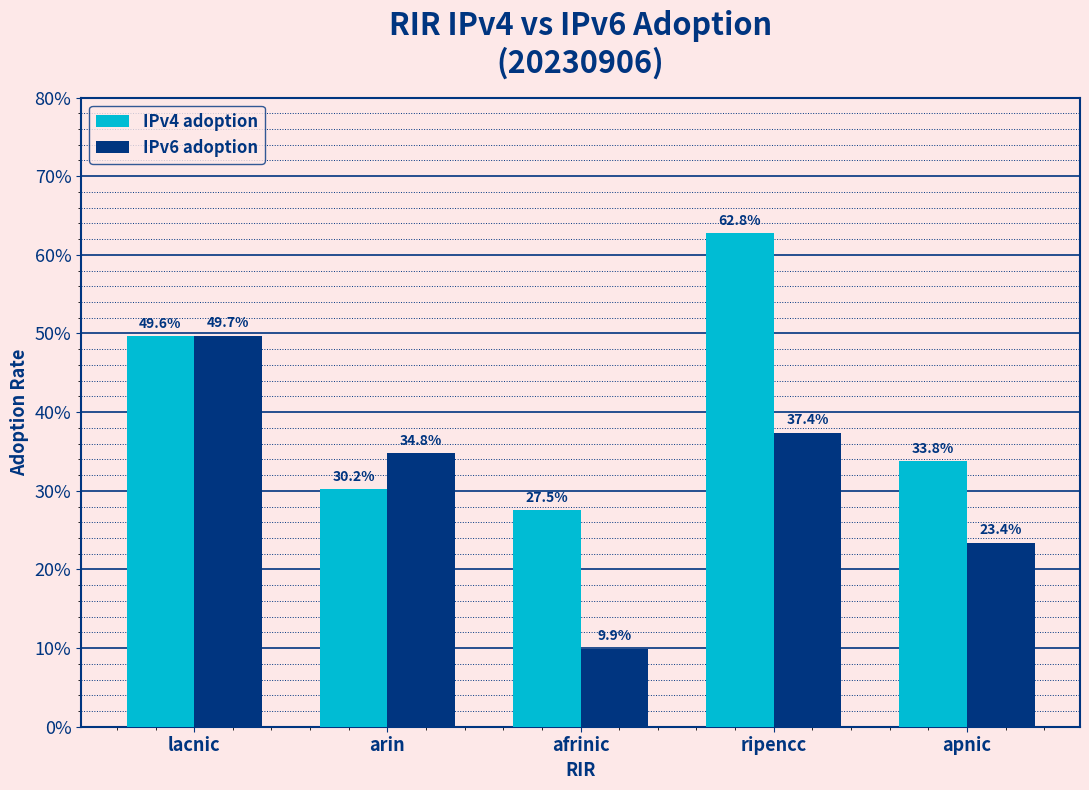

What are all the series names shown in the legend?

IPv4 adoption, IPv6 adoption